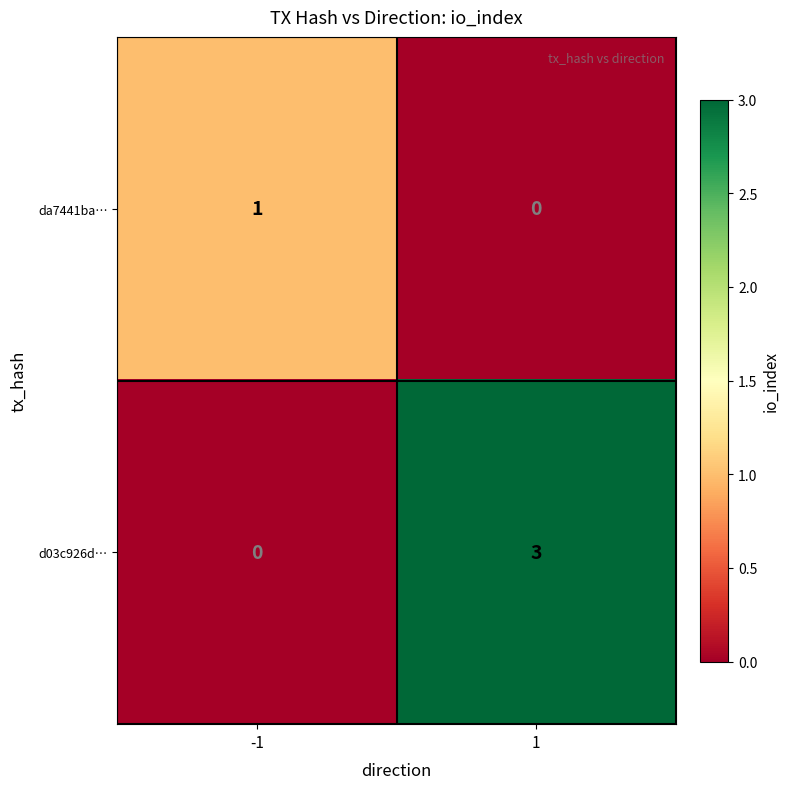

How many categories are shown in the chart?

2